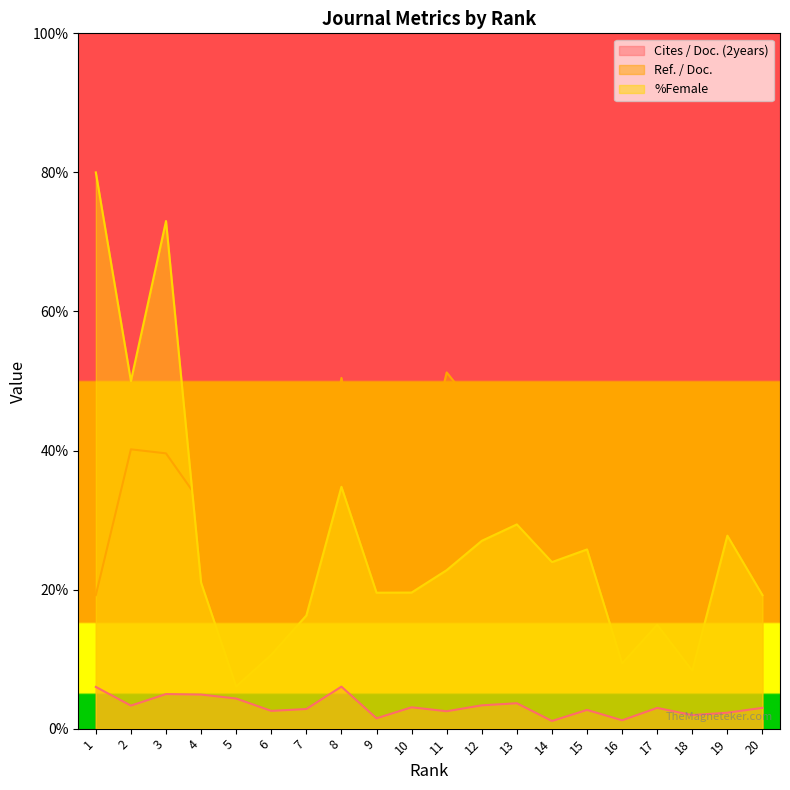

Reading left to right, transcribe all the data shown in this chart.

Cites / Doc. (2years): 6.0	3.3	5.0	4.9	4.3	2.5	2.8	6.0	1.5	3.1	2.5	3.4	3.6	1.1	2.7	1.2	3.0	1.9	2.3	3.0
Ref. / Doc.: 19.2	40.2	39.6	32.4	25.0	25.2	21.6	50.4	25.0	30.0	51.2	44.9	47.3	23.9	31.8	20.4	31.7	29.2	36.0	41.2
%Female: 80.0	50.0	73.0	21.0	6.1	10.6	16.3	34.8	19.6	19.6	22.8	27.0	29.4	23.9	25.8	9.4	14.9	8.3	27.8	19.2